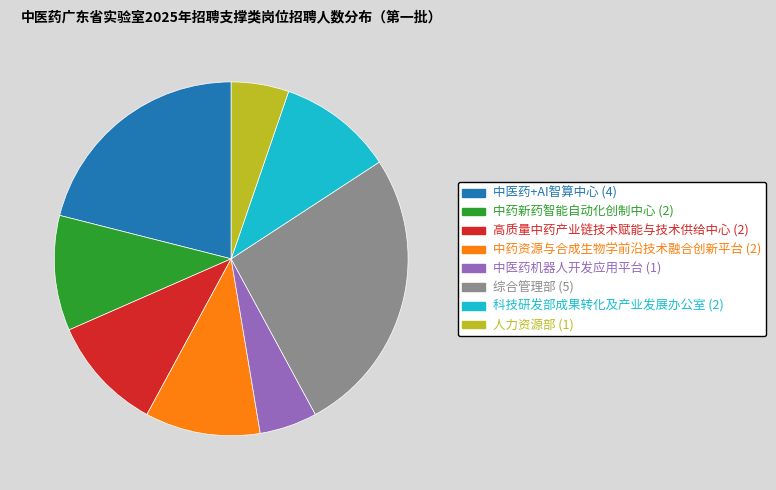

Is there any slice that represents more than half of the pie?

No